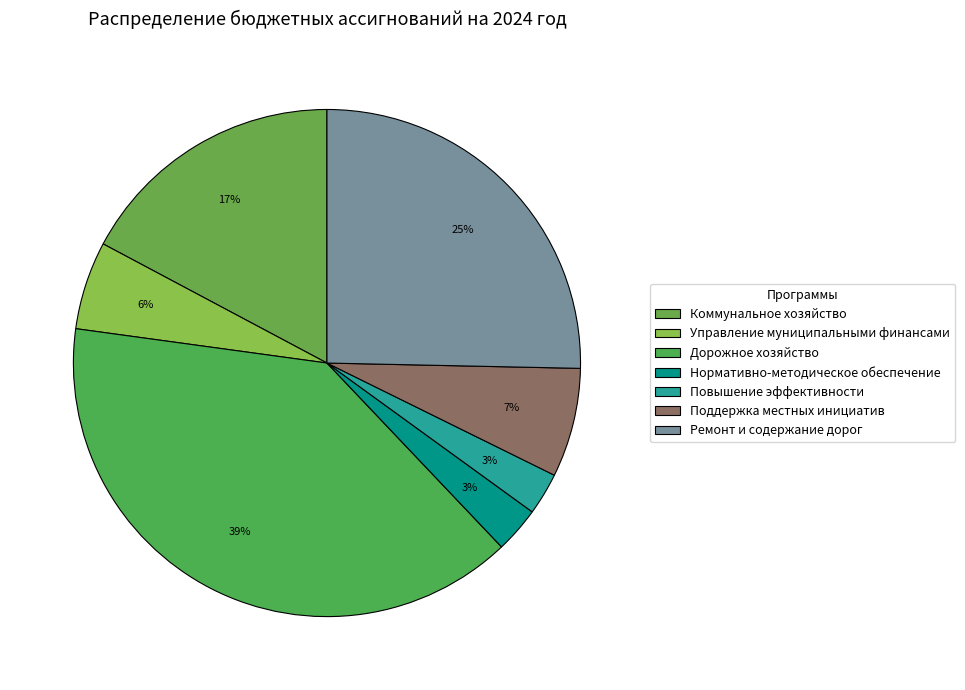

Between Повышение эффективности and Поддержка местных инициатив, which is larger?

Поддержка местных инициатив